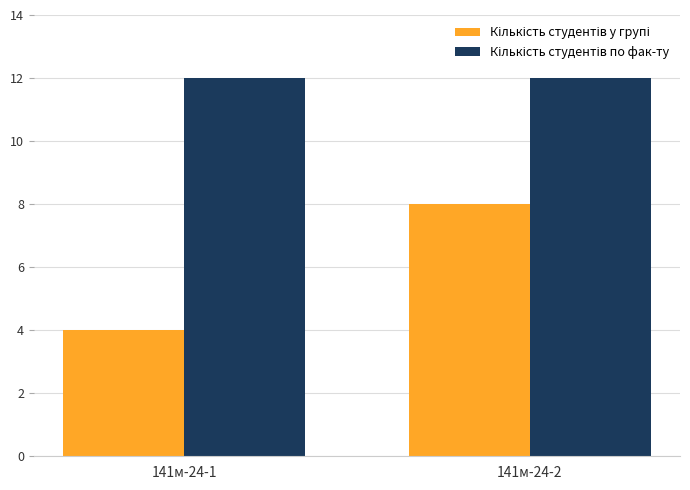

What is the maximum value shown in the chart?

12